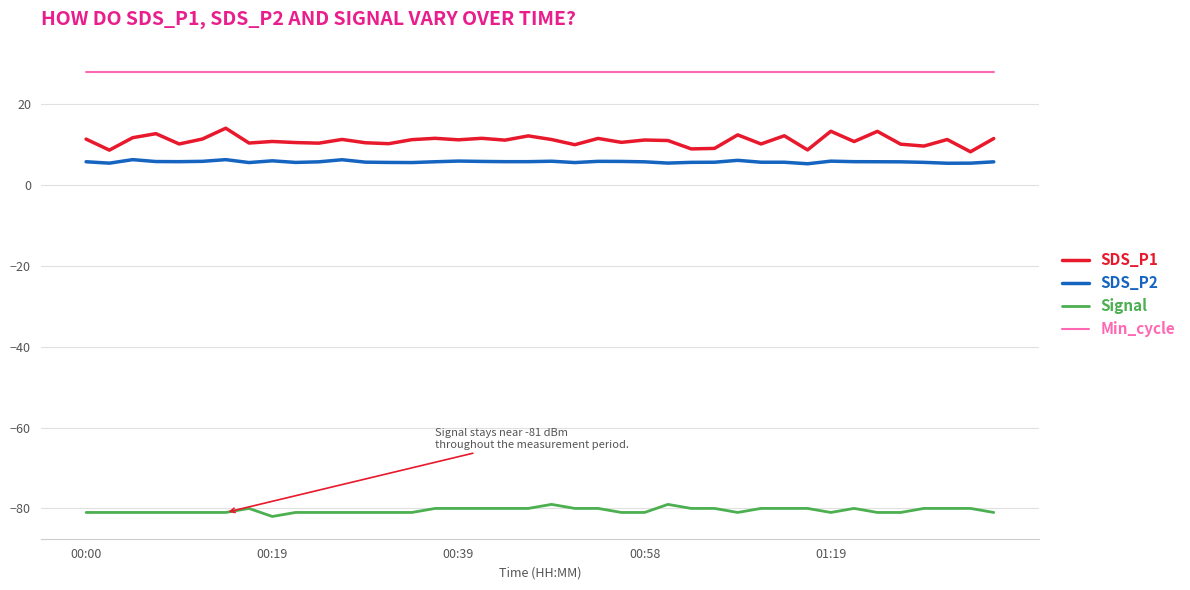

True or false: Min_cycle and SDS_P2 cross at least once.

False